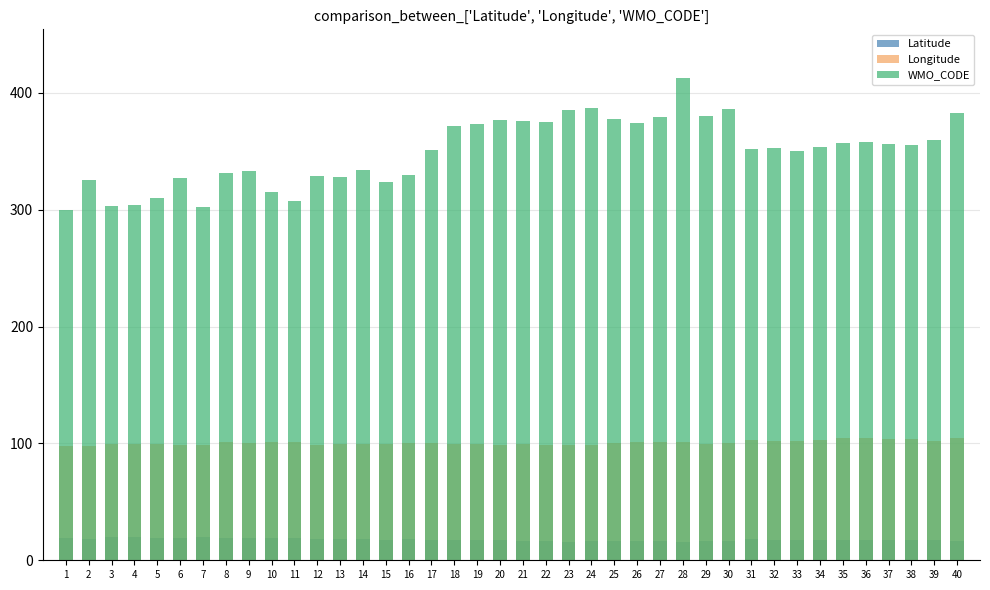

What is the value of the Longitude bar at the 40th from the left?

104.7